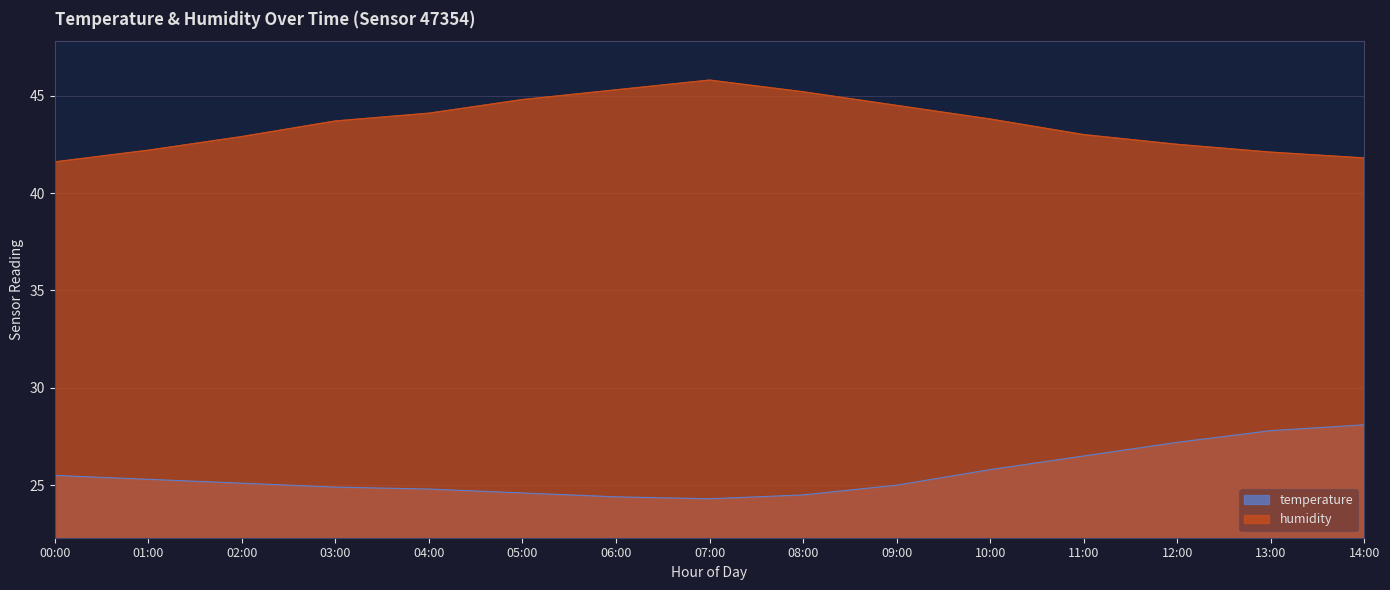

Which category has the highest value in the temperature series?

14:00